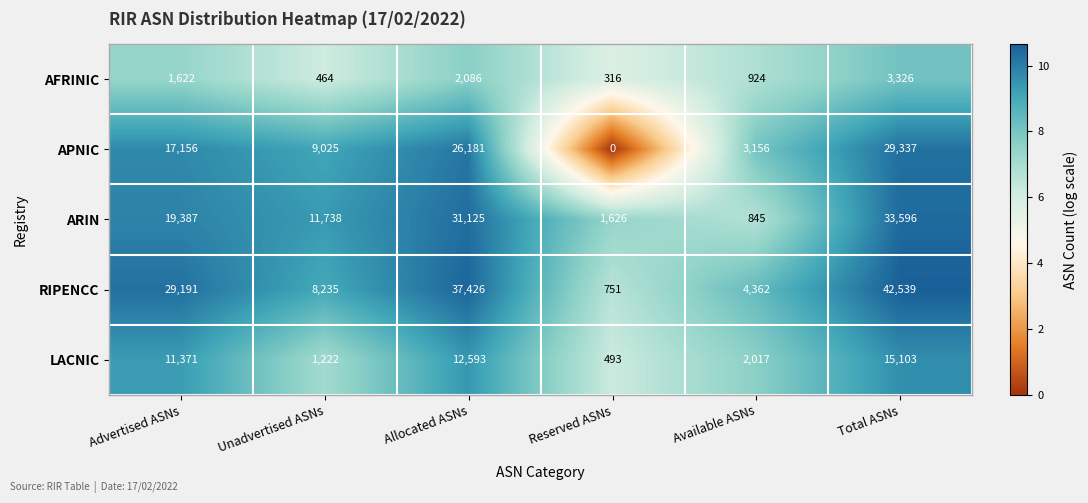

What is the highest value of the LACNIC series?

15103